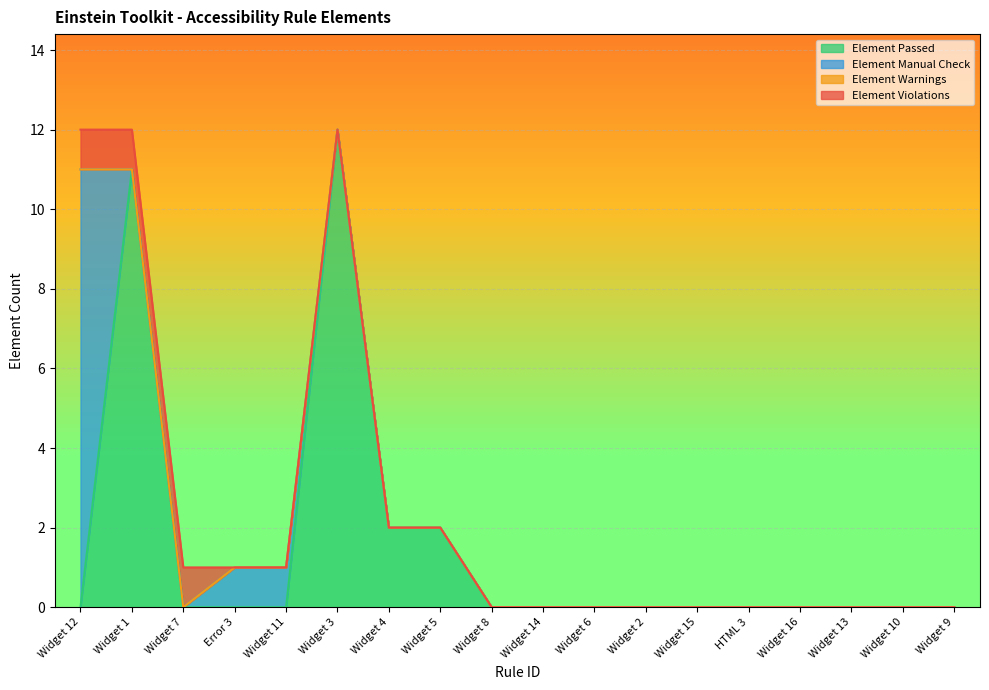

Is it true that Element Passed equals 5 at Error 3?

False